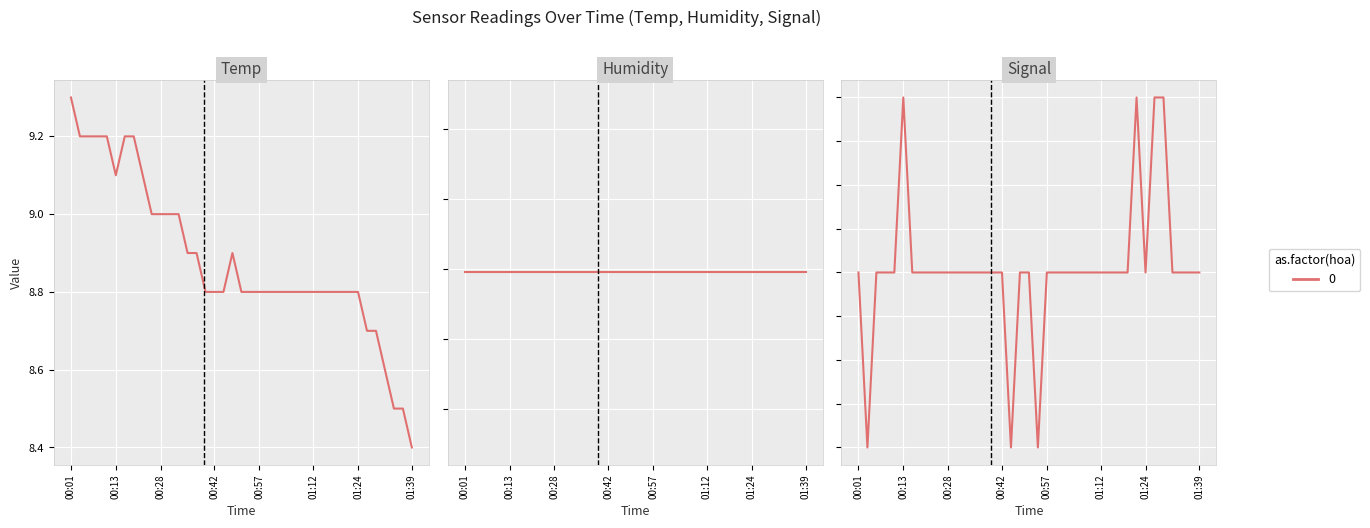

At which category does Signal reach its first local peak?

00:13